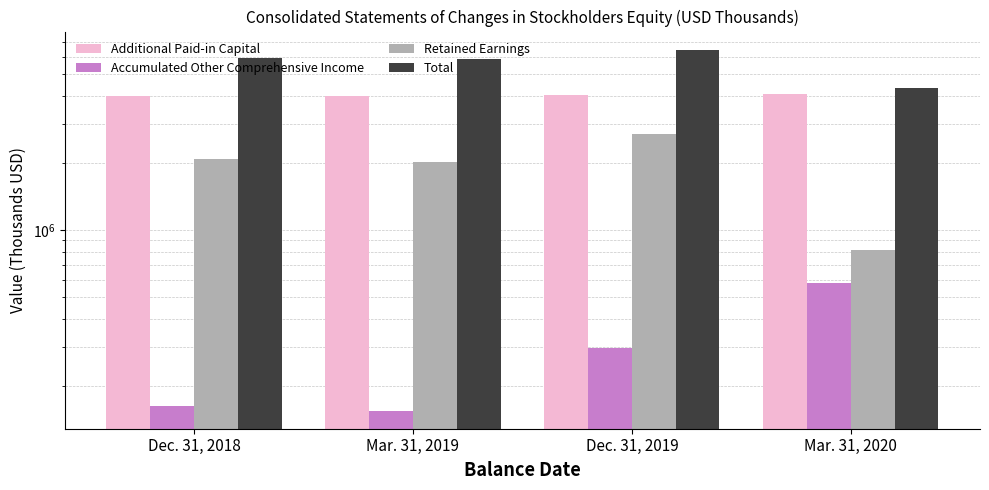

What is the difference between the second highest and second lowest values in the Retained Earnings series?

74596